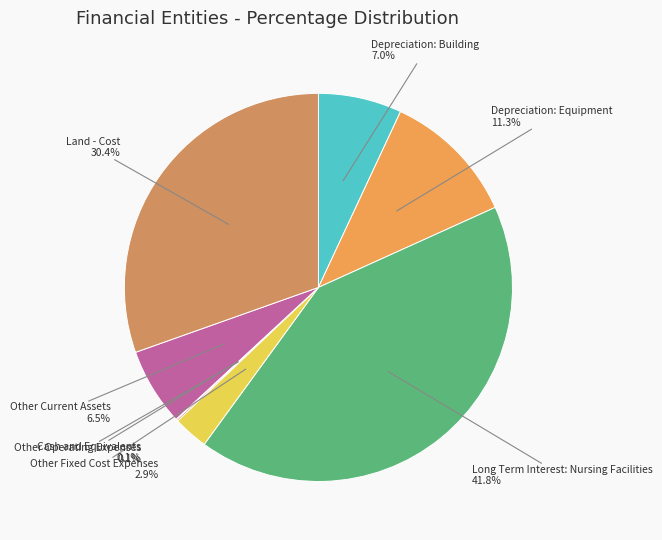

Does Other Fixed Cost Expenses account for over 50% of the chart?

No